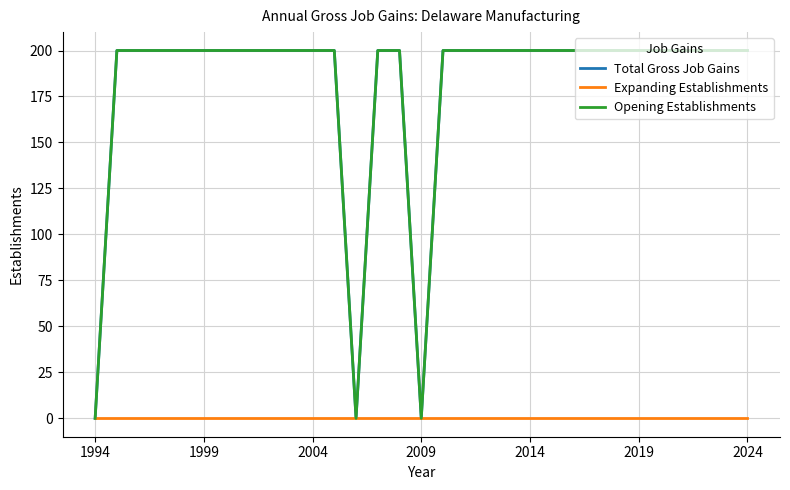

Which series has the largest total across all categories?

Total Gross Job Gains